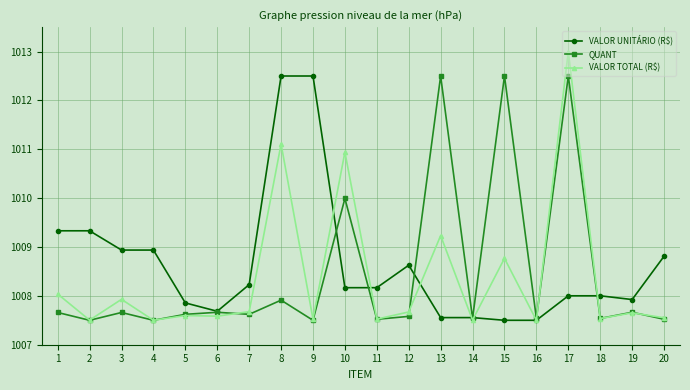

What is the smallest value displayed?

1007.5